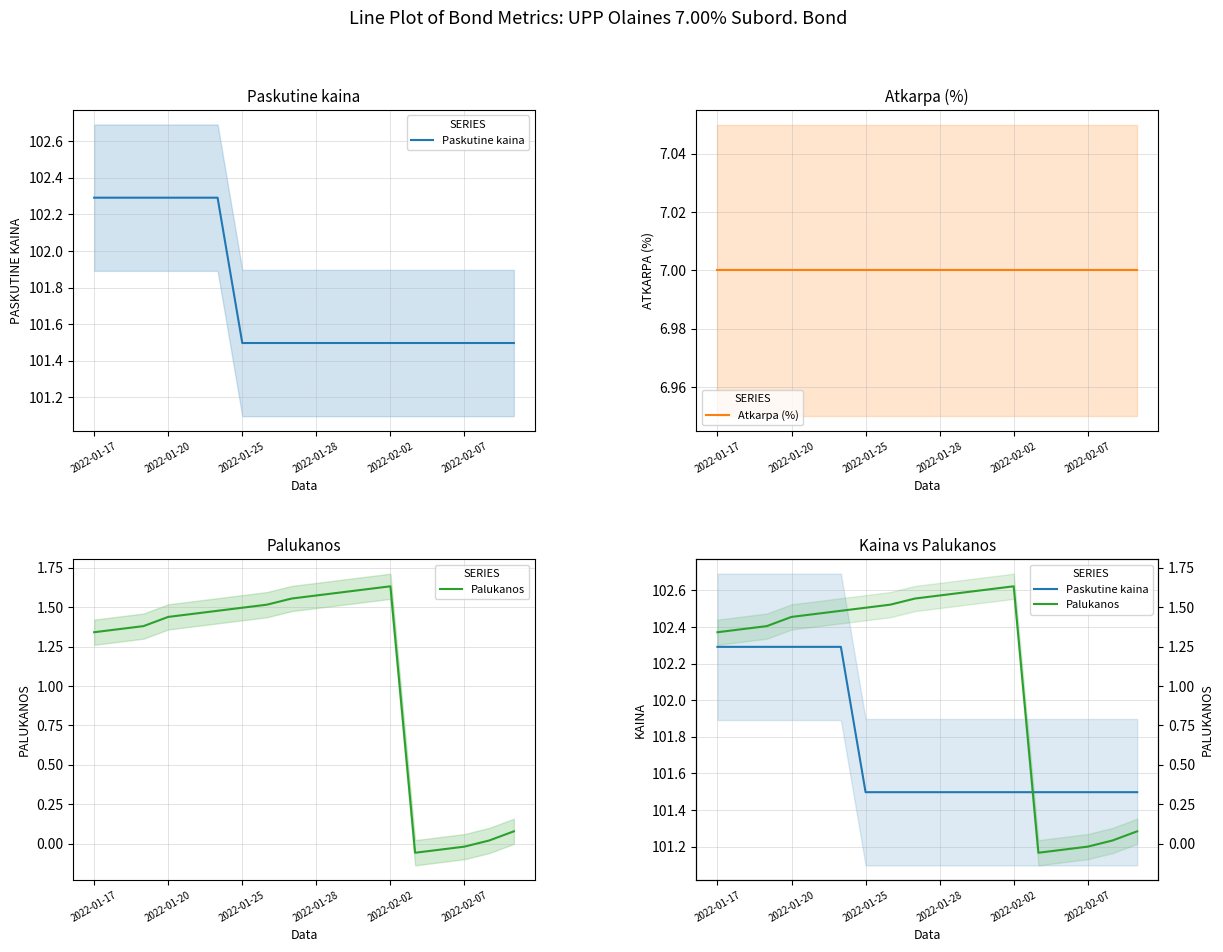

What is the difference between the maximum and second lowest values in the Palukanos series?

1.7